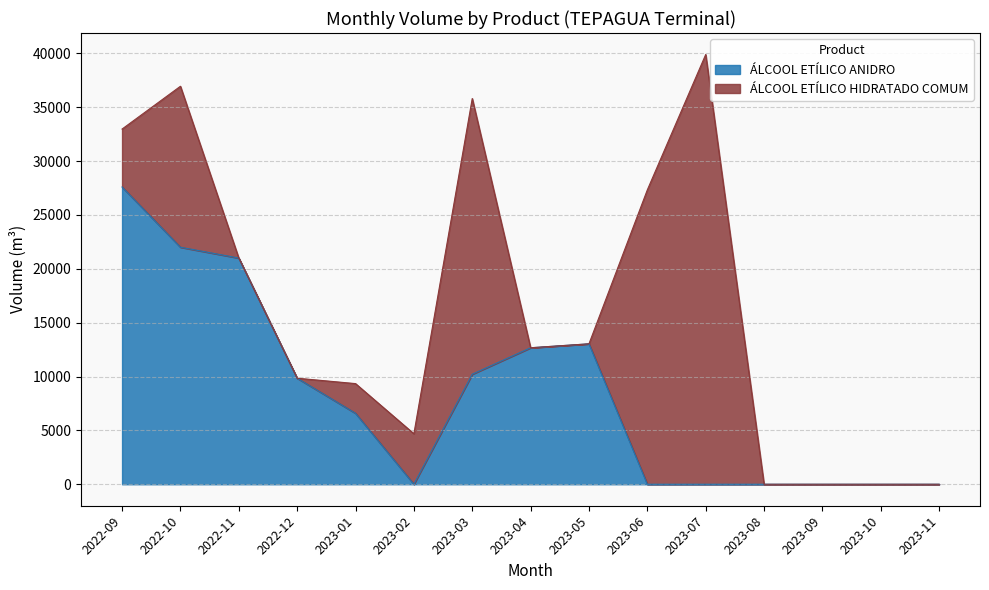

The value at 2023-01 is 6586.9. True or false?

True